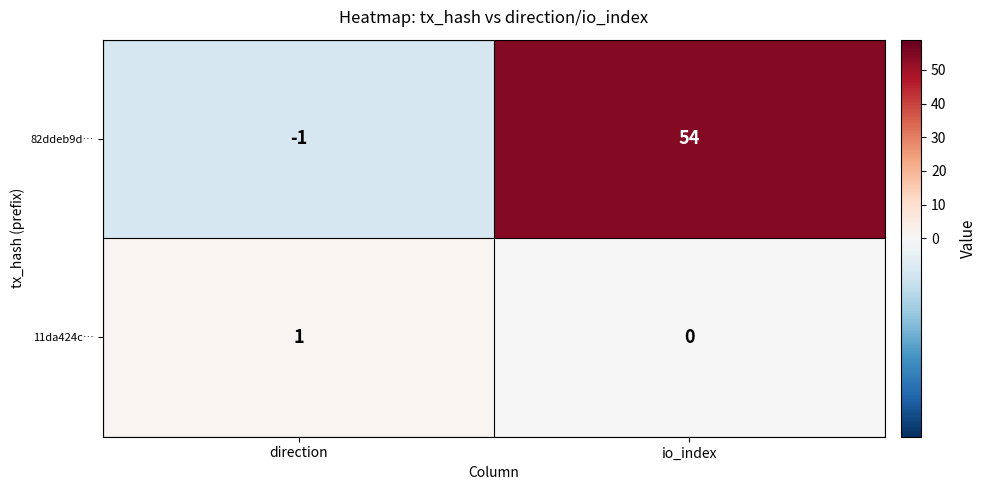

Is it true that 11da424c… equals 0 at io_index?

True